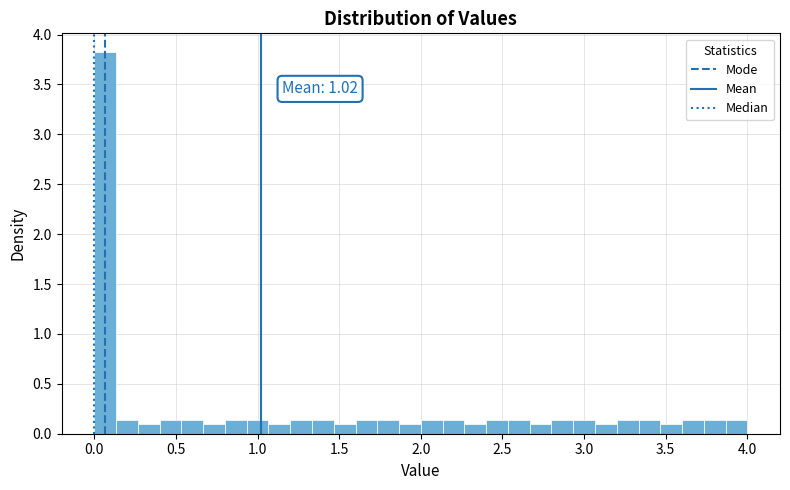

Read against the x-axis, roughly where is the centre of the tallest bar?

0.05